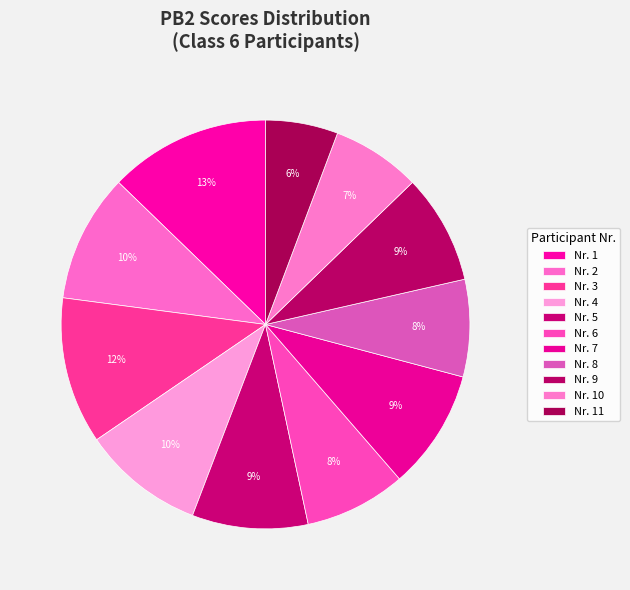

Count the number of slices in the pie.

11